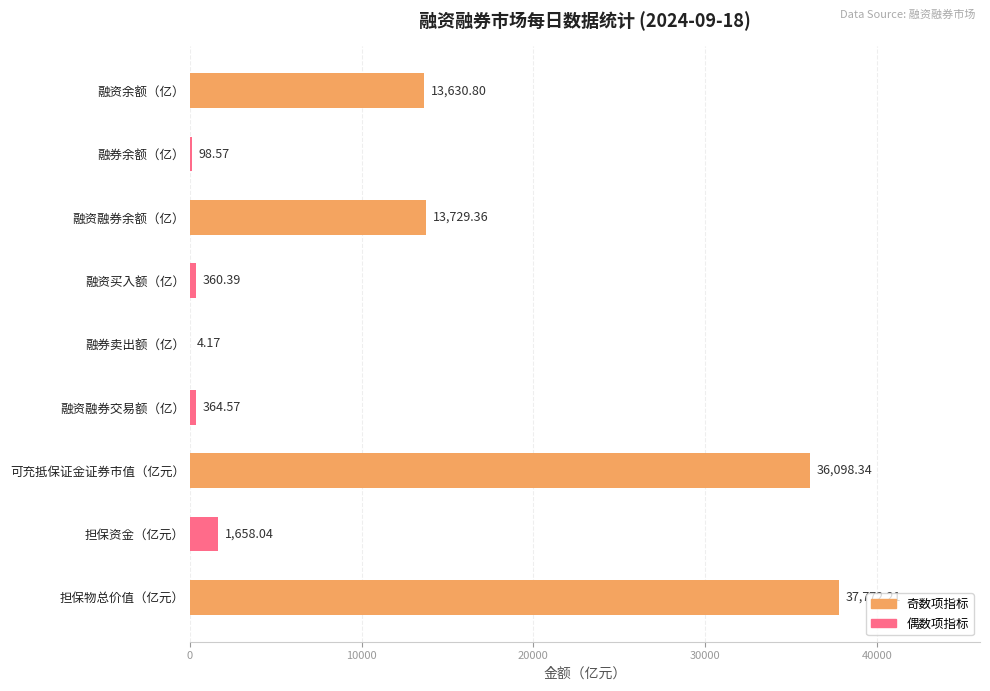

Where is the data nearest to the value 18888?

融资融券余额（亿）